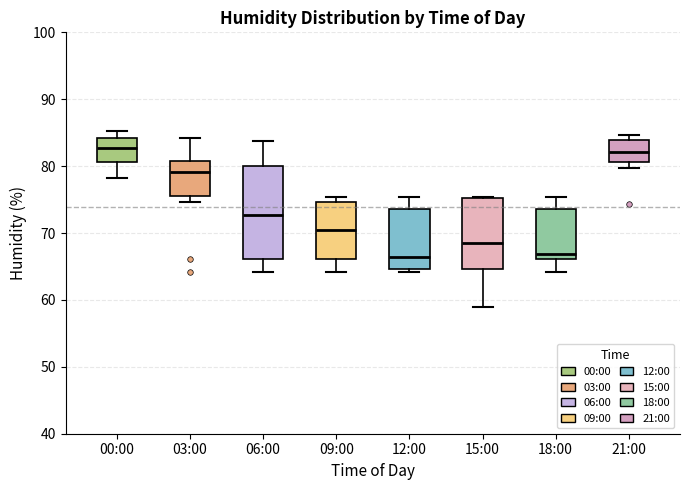

Reading left to right, transcribe this box plot: for each box, give where its median line is, the range the box spans, and where its two whiskers end, as read against the y-axis. The values are not printed on the chart, so give them approximately, as read against the axis.

00:00: median 83, box 81 to 84, whiskers 78 to 85
03:00: median 79, box 76 to 81, whiskers 75 to 84
06:00: median 73, box 66 to 80, whiskers 64 to 84
09:00: median 70, box 66 to 75, whiskers 64 to 75 (just above the box's upper edge)
12:00: median 66, box 65 to 74, whiskers 64 to 75
15:00: median 69, box 65 to 75, whiskers 59 to 75
18:00: median 67, box 66 to 74, whiskers 64 to 75
21:00: median 82, box 81 to 84, whiskers 80 to 85